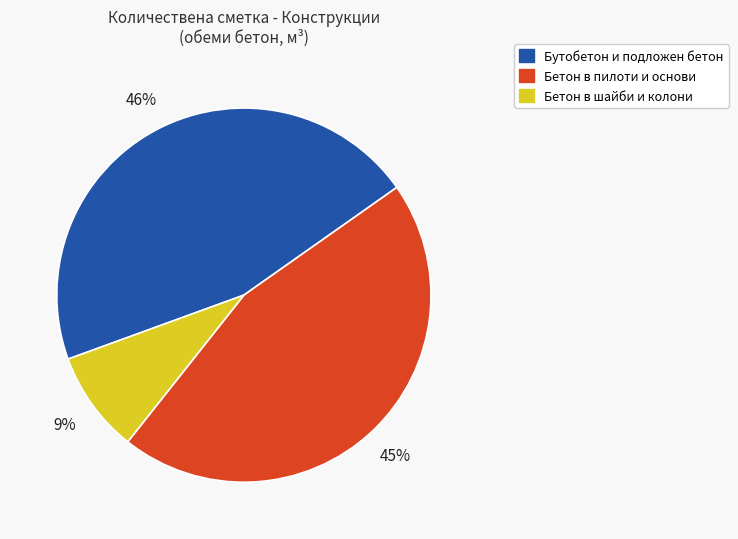

To the nearest percent, what is the average slice percentage?

33%